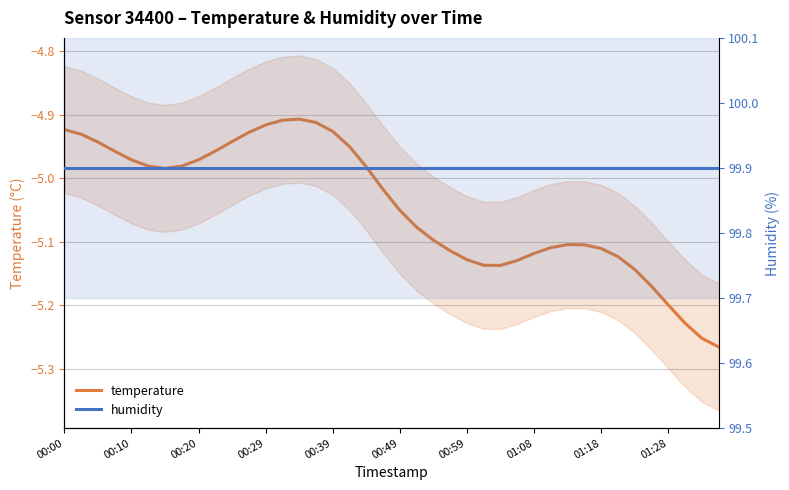

Is the value of temperature at 38 greater than the value of humidity at 38?

No